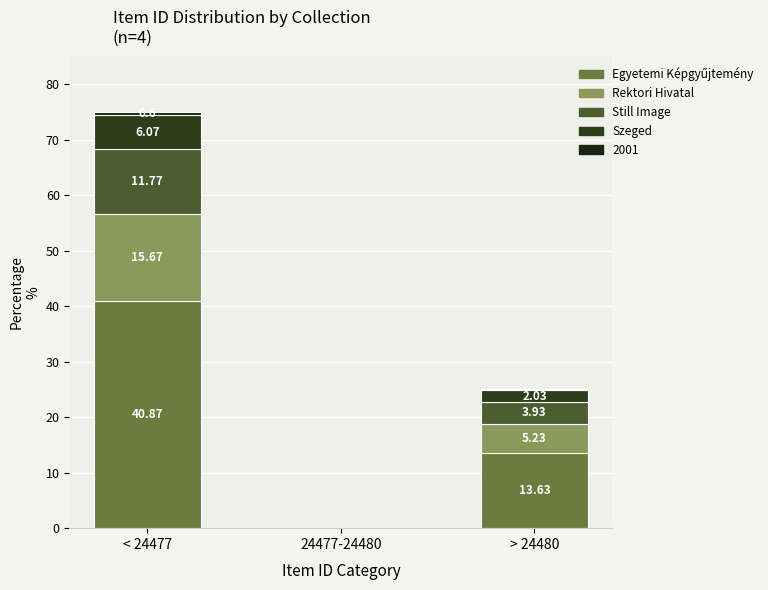

What is the sum of the Still Image values at 24477-24480 and > 24480?

3.9